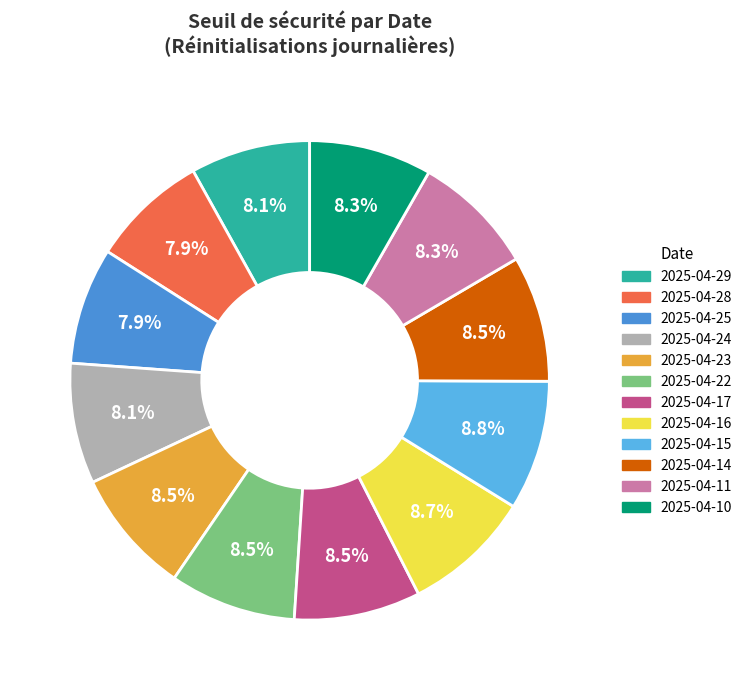

Is 2025-04-11 the majority of the pie?

No